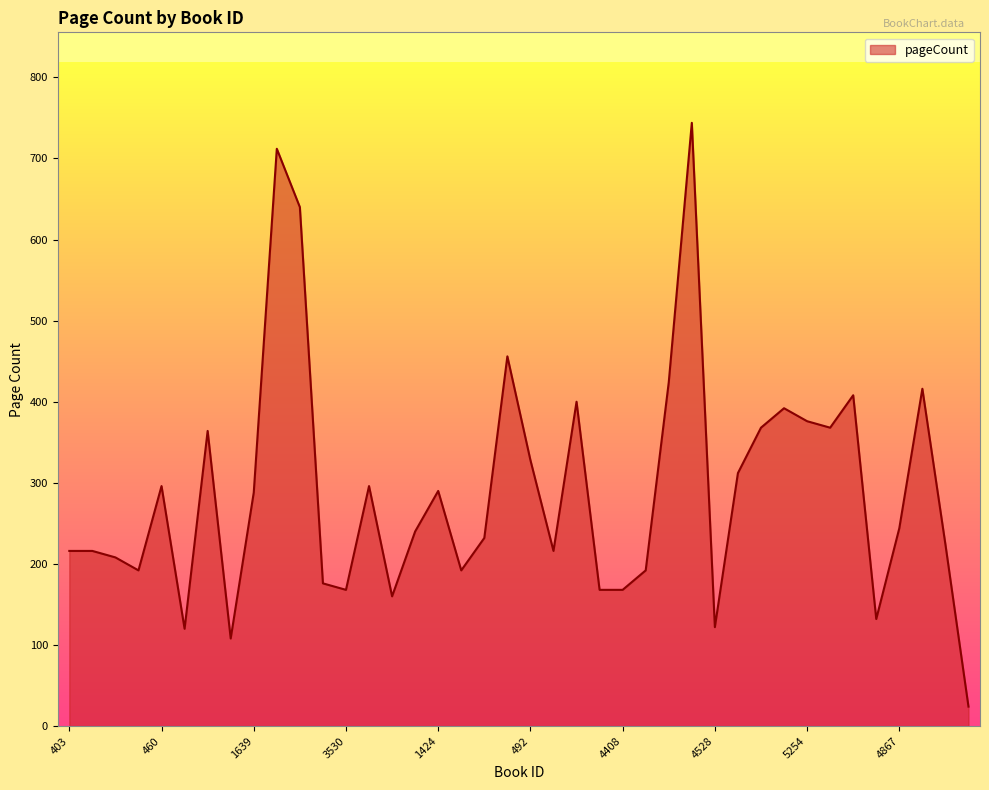

What is the difference between the maximum and minimum values?

720